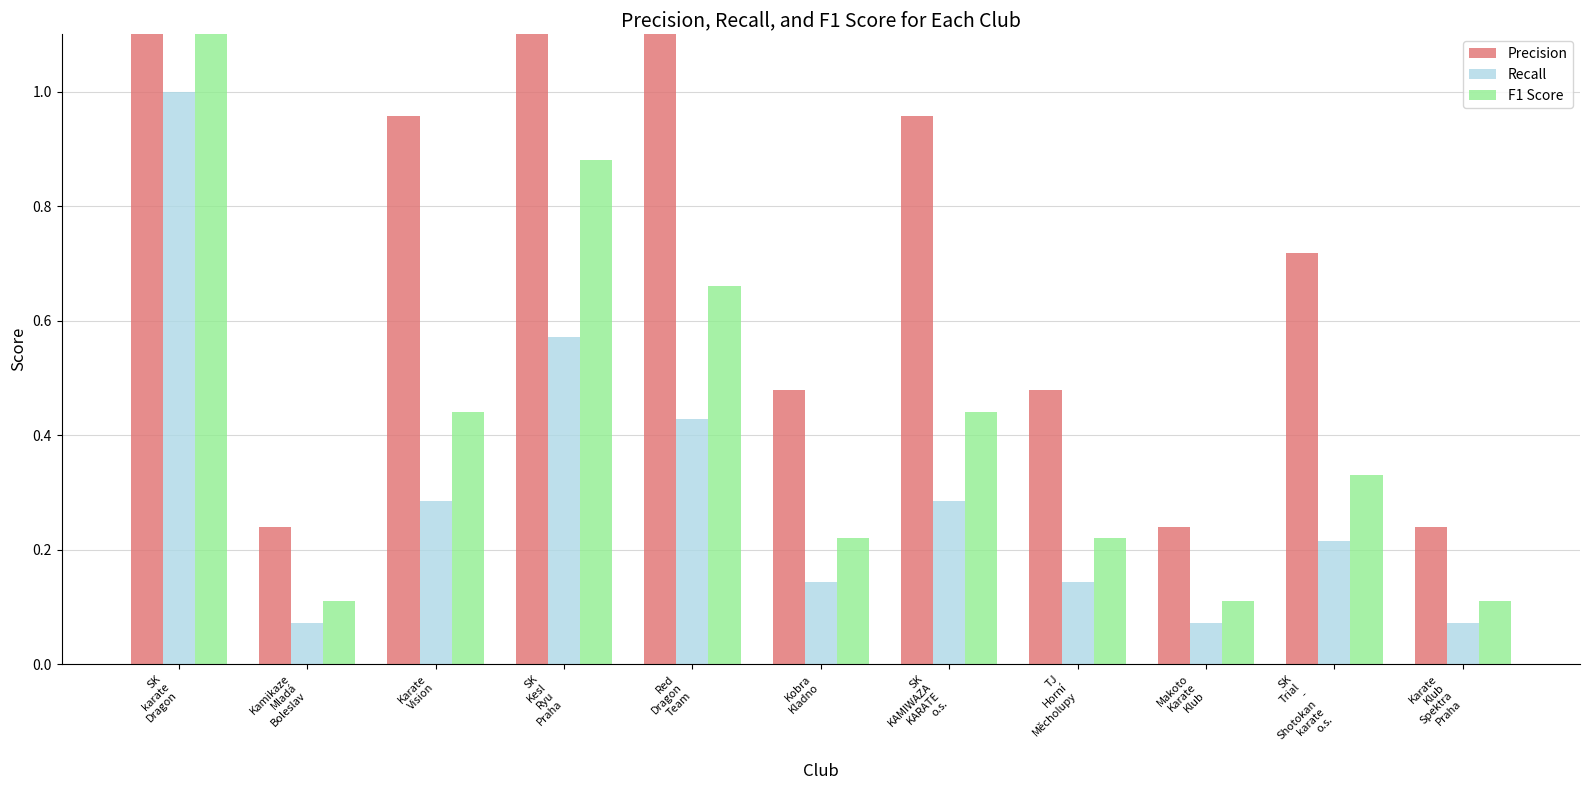

Reading left to right, what are all the values shown in this chart?

Precision: 3.3	0.2	1.0	1.9	1.4	0.5	1.0	0.5	0.2	0.7	0.2
Recall: 1.0	0.1	0.3	0.6	0.4	0.1	0.3	0.1	0.1	0.2	0.1
F1 Score: 1.5	0.1	0.4	0.9	0.7	0.2	0.4	0.2	0.1	0.3	0.1